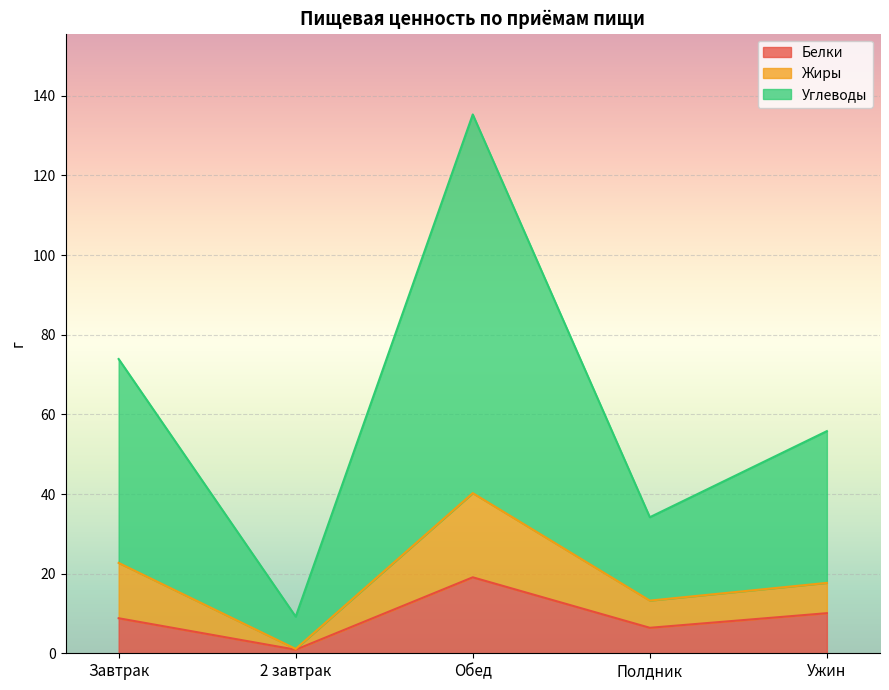

What is the difference between the highest and lowest values at Полдник?

27.8